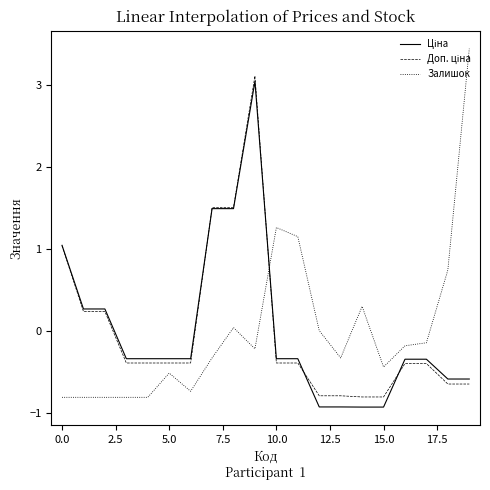

What is the minimum value for Залишок?

-0.8